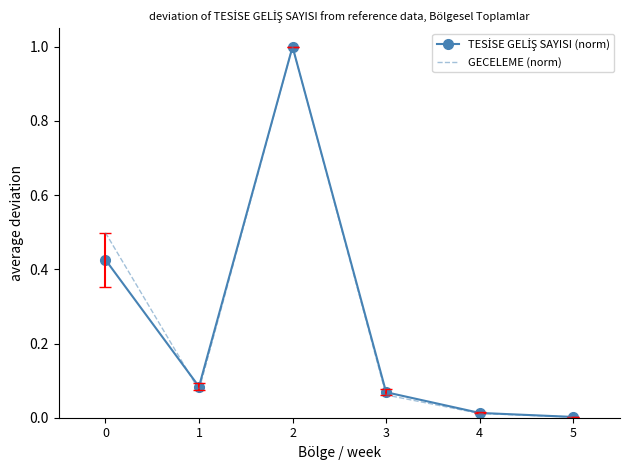

Which label corresponds to the largest value in the chart?

2